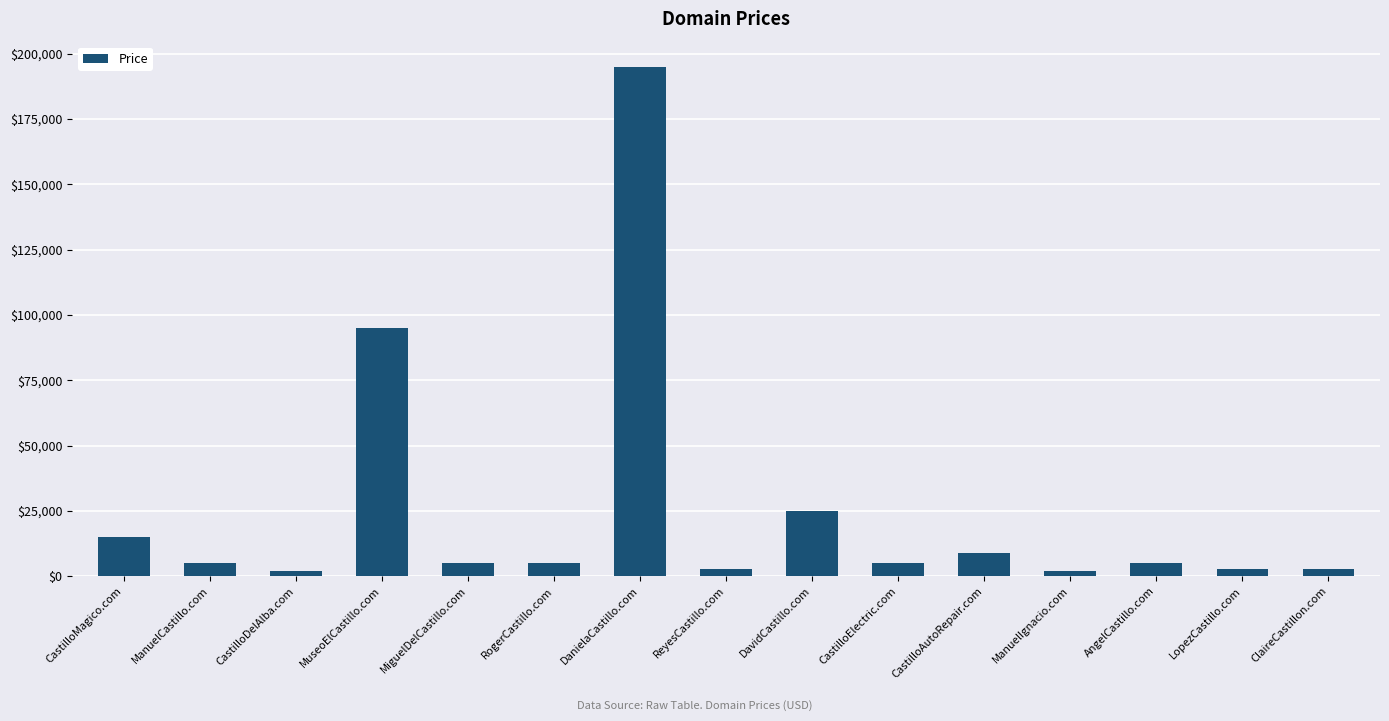

Reading right to left, transcribe all the data shown in this chart.

ClaireCastillon.com=2888	LopezCastillo.com=2888	AngelCastillo.com=4888	ManuelIgnacio.com=1888	CastilloAutoRepair.com=8888	CastilloElectric.com=4888	DavidCastillo.com=24888	ReyesCastillo.com=2888	DanielaCastillo.com=194888	RogerCastillo.com=4888	MiguelDelCastillo.com=4888	MuseoElCastillo.com=94888	CastilloDelAlba.com=1888	ManuelCastillo.com=4888	CastilloMagico.com=14888